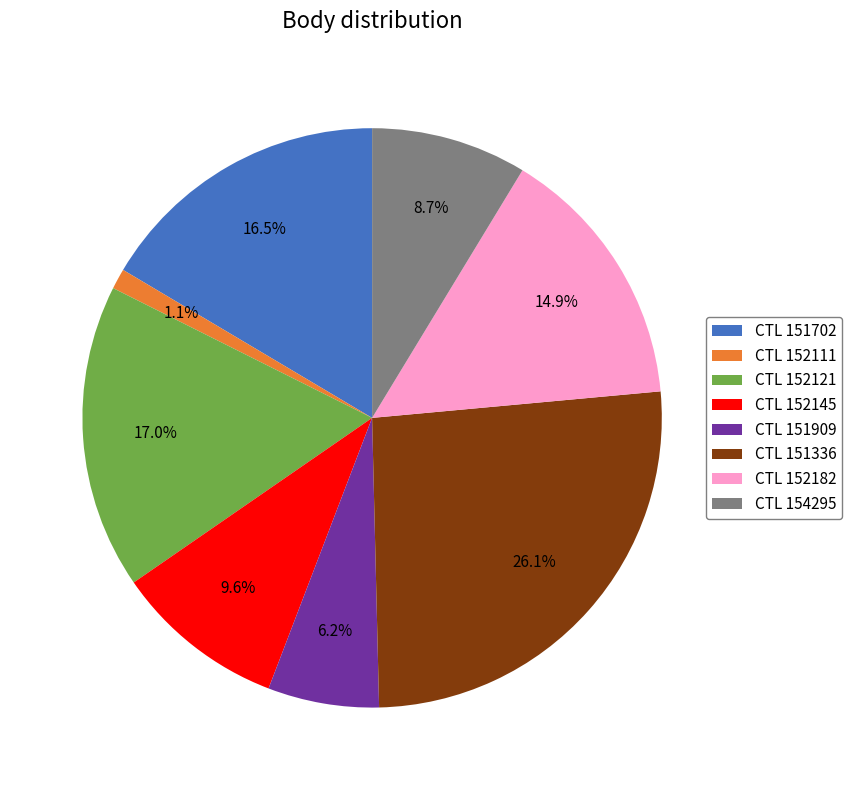

How much of the chart is everything except CTL 152121?

83.0%